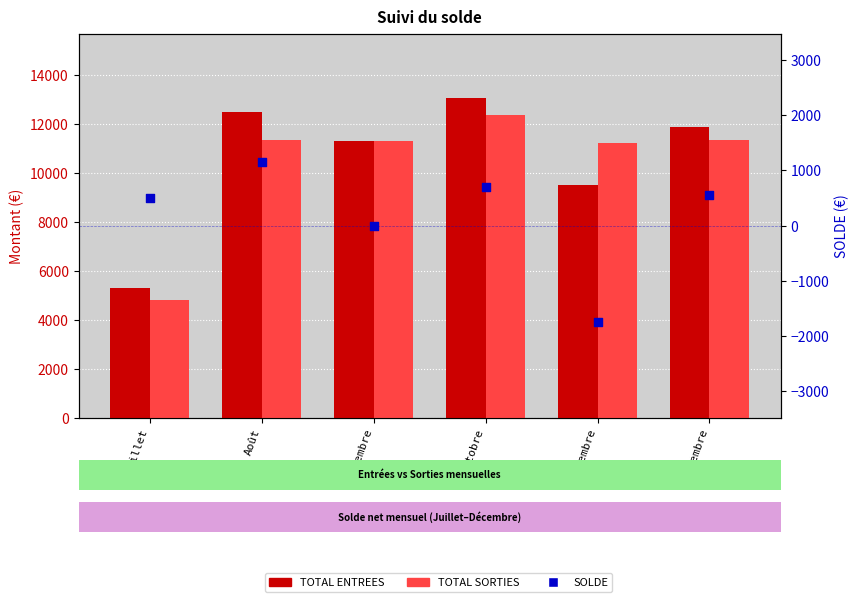

What is the total value across all series at Septembre?

22574.0